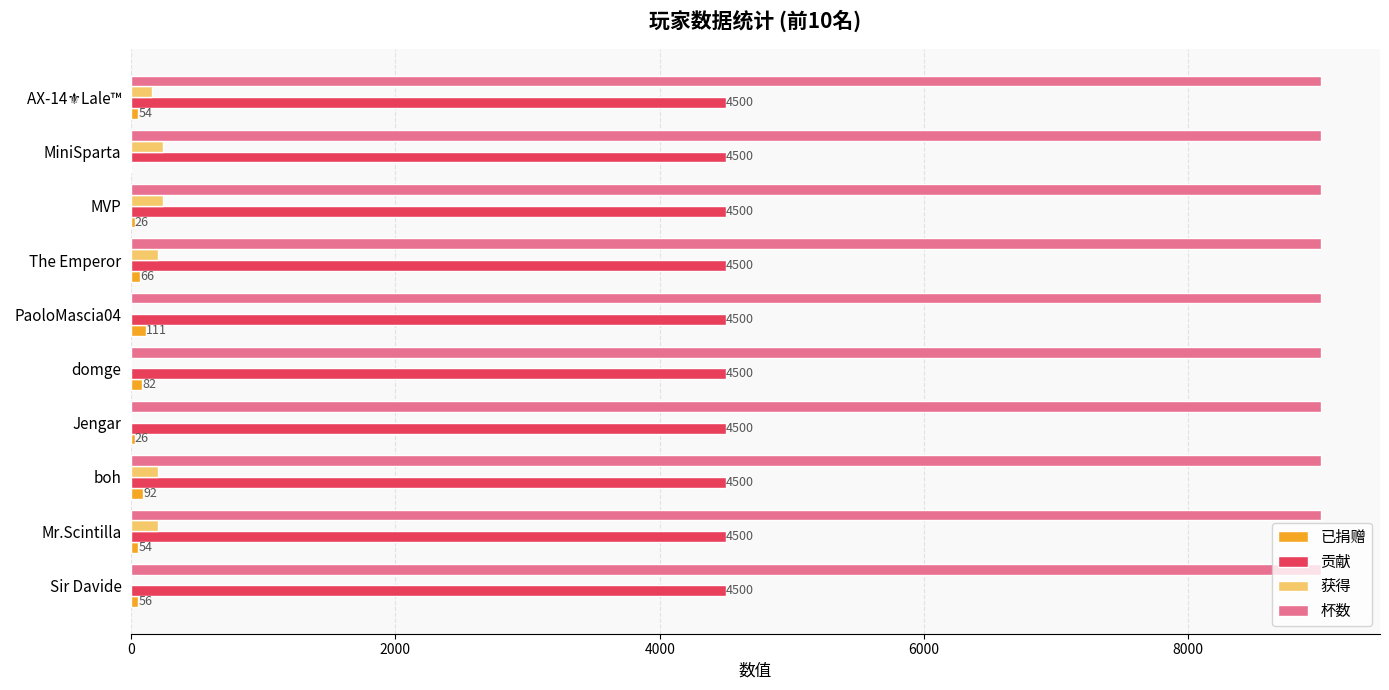

Is the value of 获得 at PaoloMascia04 greater than the value of 杯数 at MVP?

No